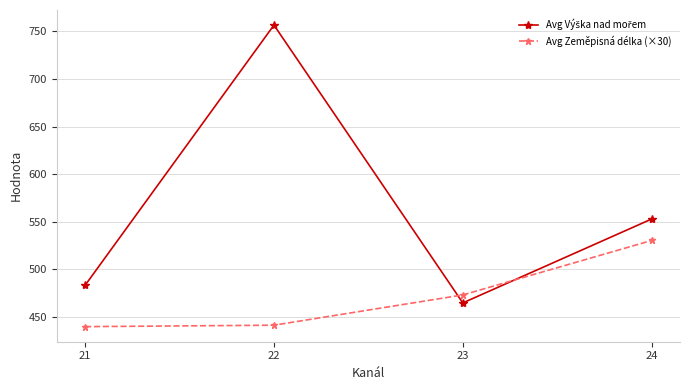

At how many categories does at least one series exceed 549?

2